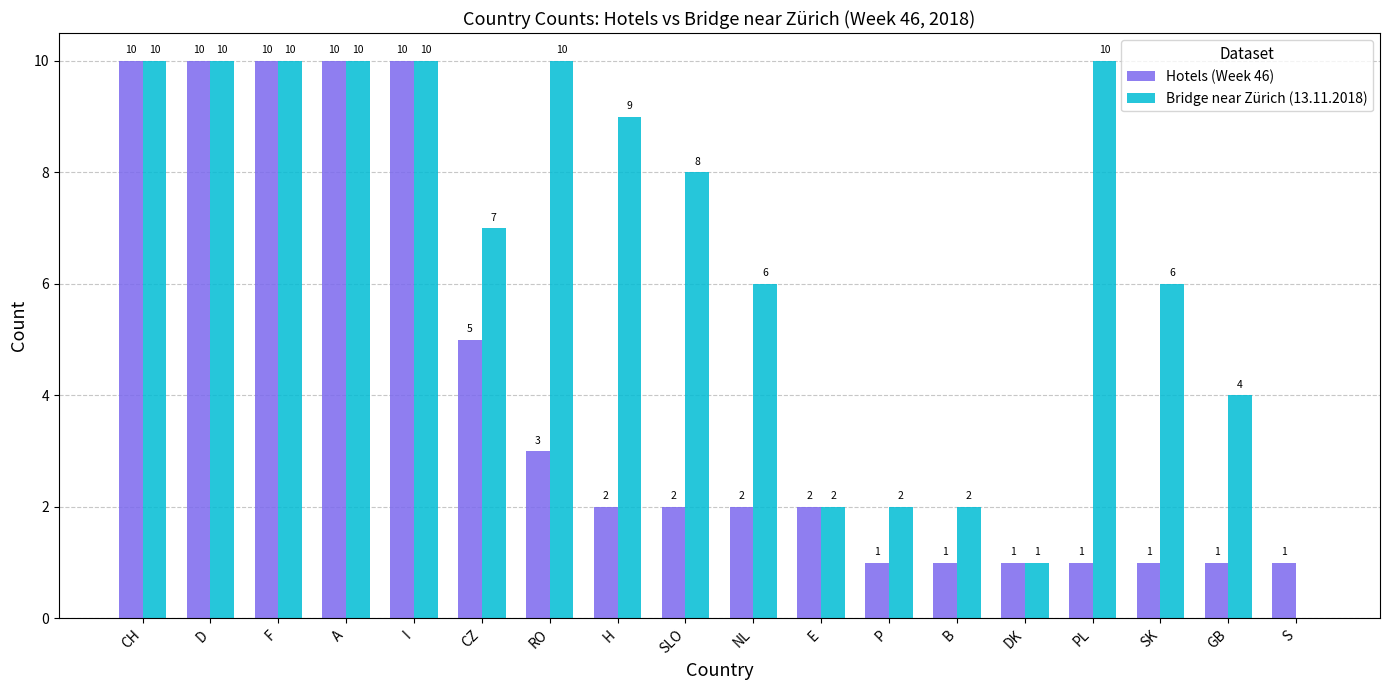

Which series has the largest total across all categories?

Bridge near Zürich (13.11.2018)